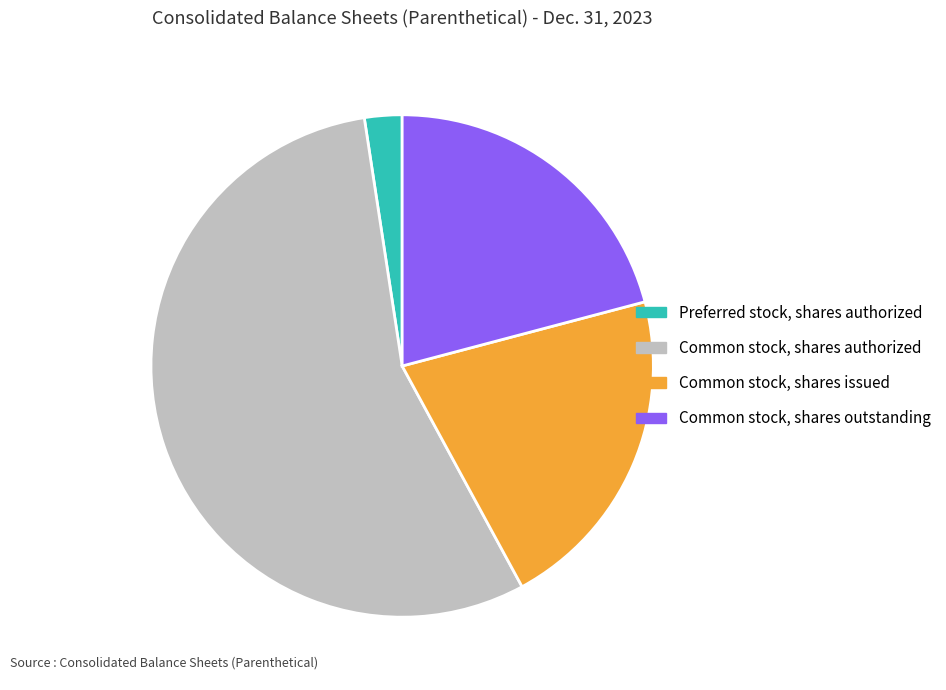

Which slice is the largest?

Common stock, shares authorized